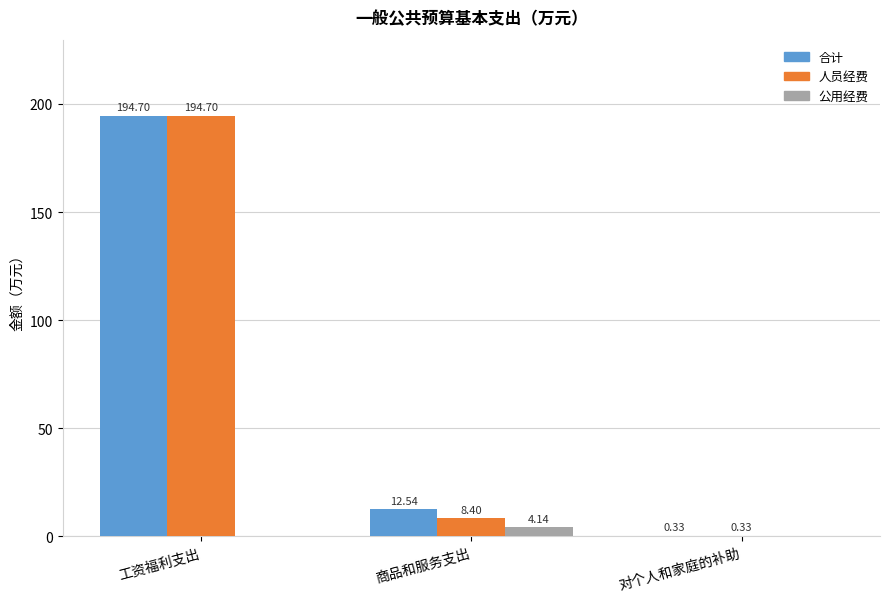

What is the greatest value displayed?

194.7